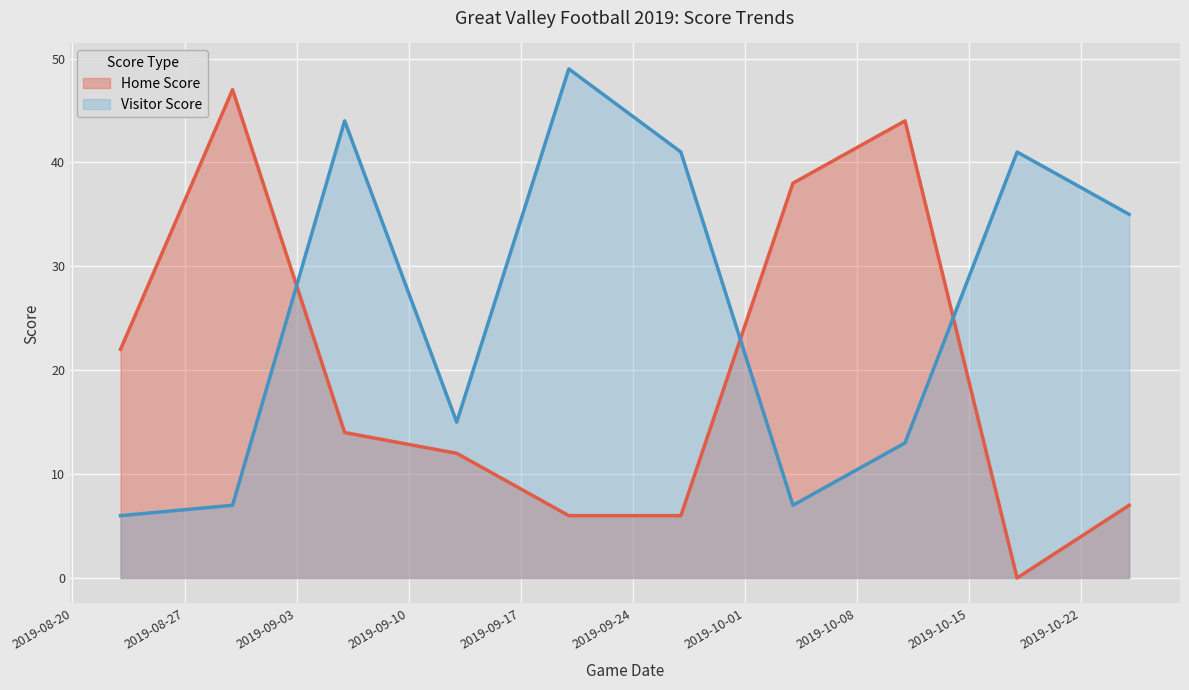

How many lines are shown in the chart?

2